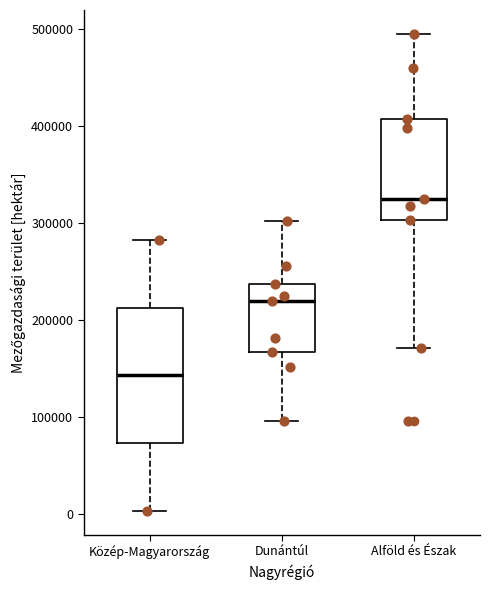

Which box has the lowest median line?

Közép-Magyarország